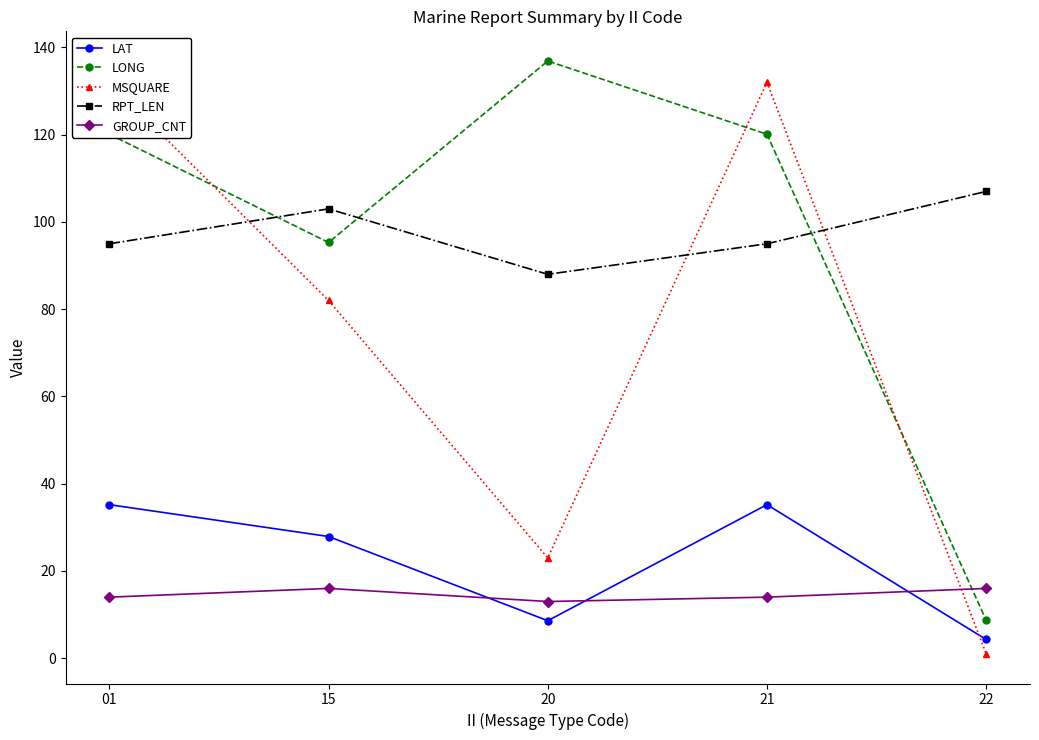

How many lines are shown in the chart?

5